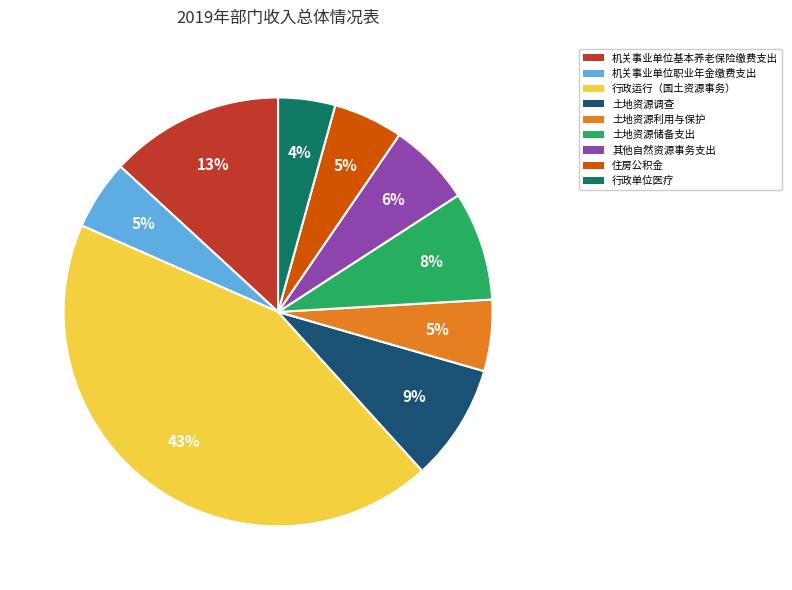

Is 机关事业单位职业年金缴费支出 the majority of the pie?

No